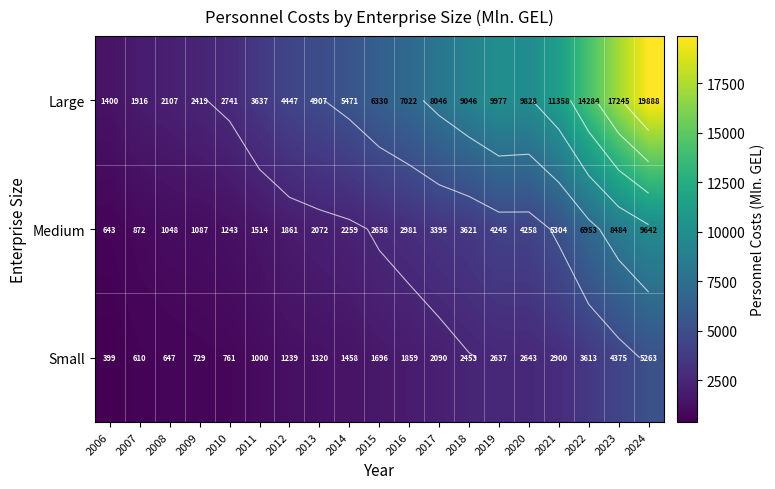

What is the difference between the highest and lowest values at 2014?

4012.3